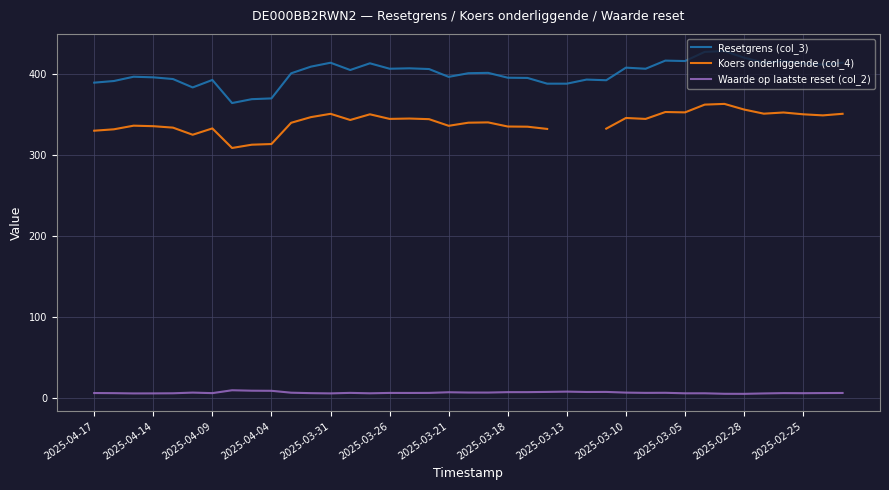

True or false: Waarde op laatste reset (col_2) and Resetgrens (col_3) cross at least once.

False